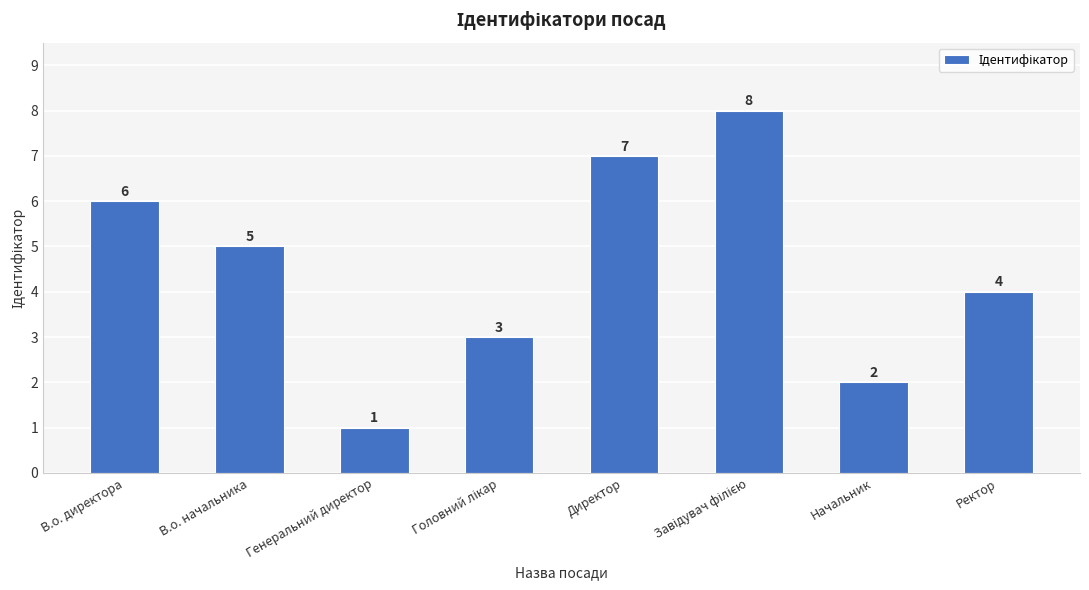

What position from the right is Начальник?

2